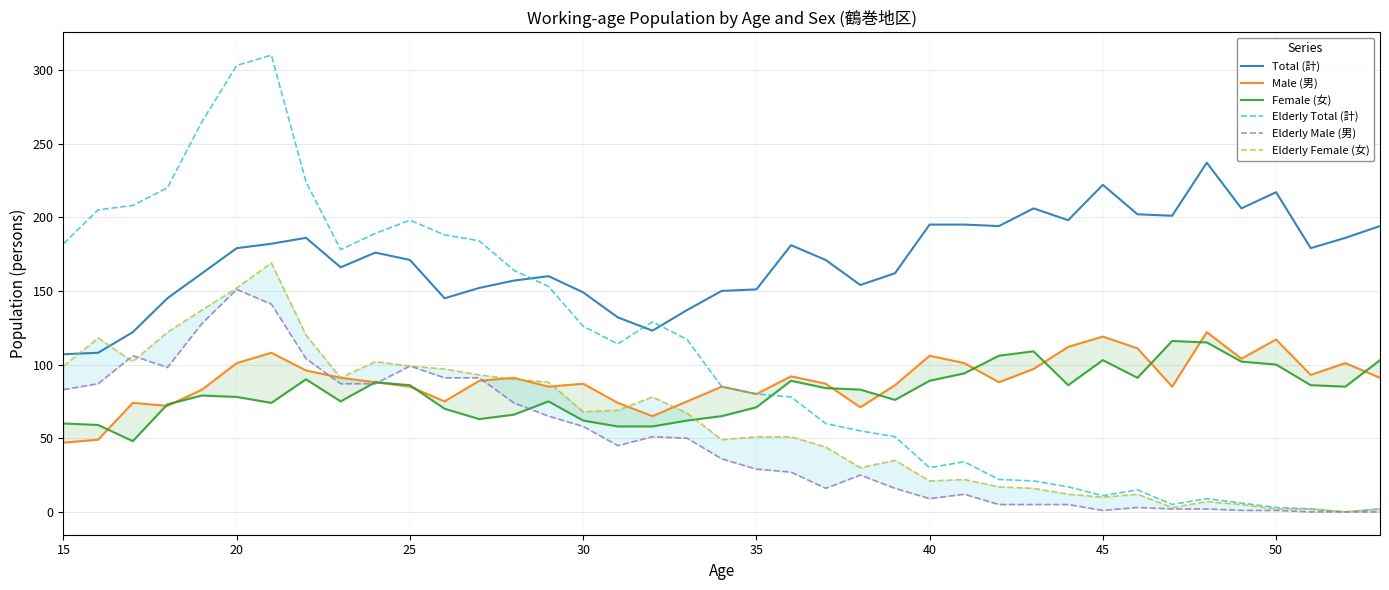

True or false: Elderly Total (計) has a value of 66 at 15.

False